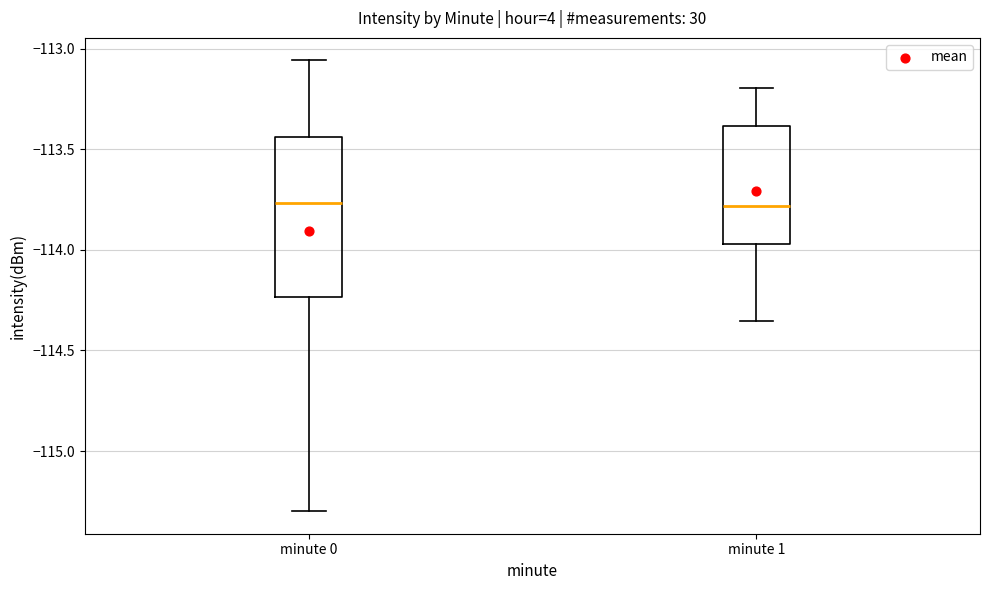

Comparing the boxes themselves (not the whiskers), which one is the tallest?

minute 0